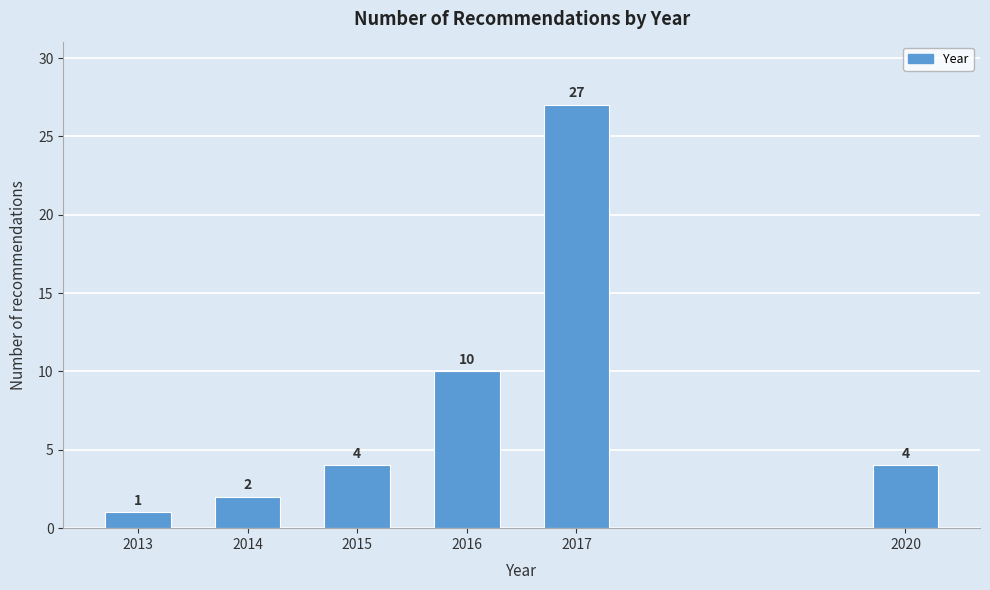

Reading left to right, transcribe all the data shown in this chart.

2013=1	2014=2	2015=4	2016=10	2017=27	2020=4